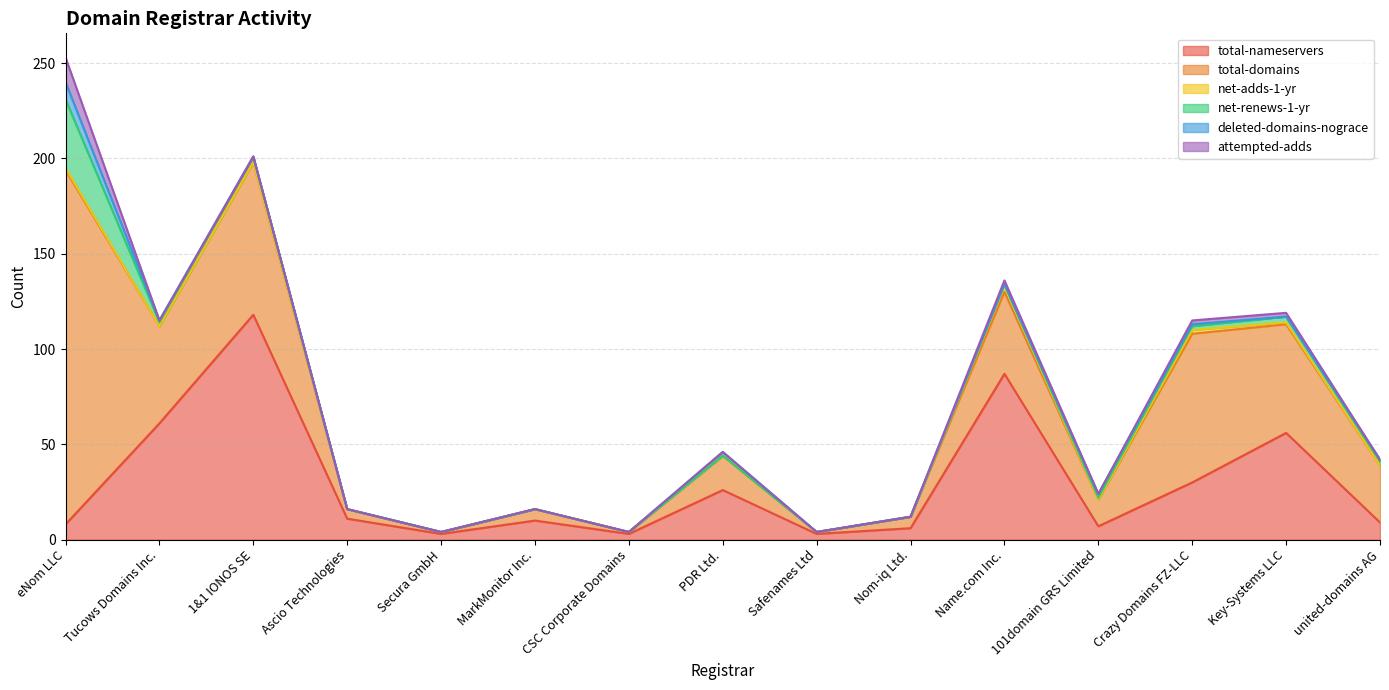

Rank the series by their maximum value, from highest to lowest.

total-domains, total-nameservers, net-renews-1-yr, attempted-adds, deleted-domains-nograce, net-adds-1-yr